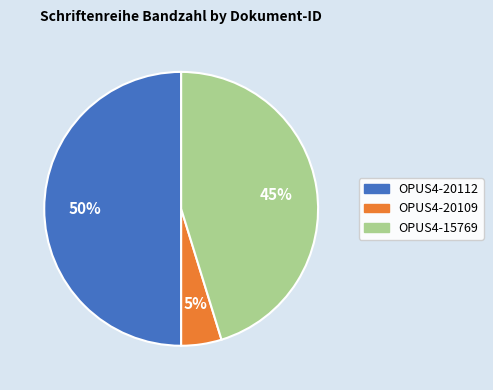

To the nearest percent, what percentage of the pie is OPUS4-20112?

50%